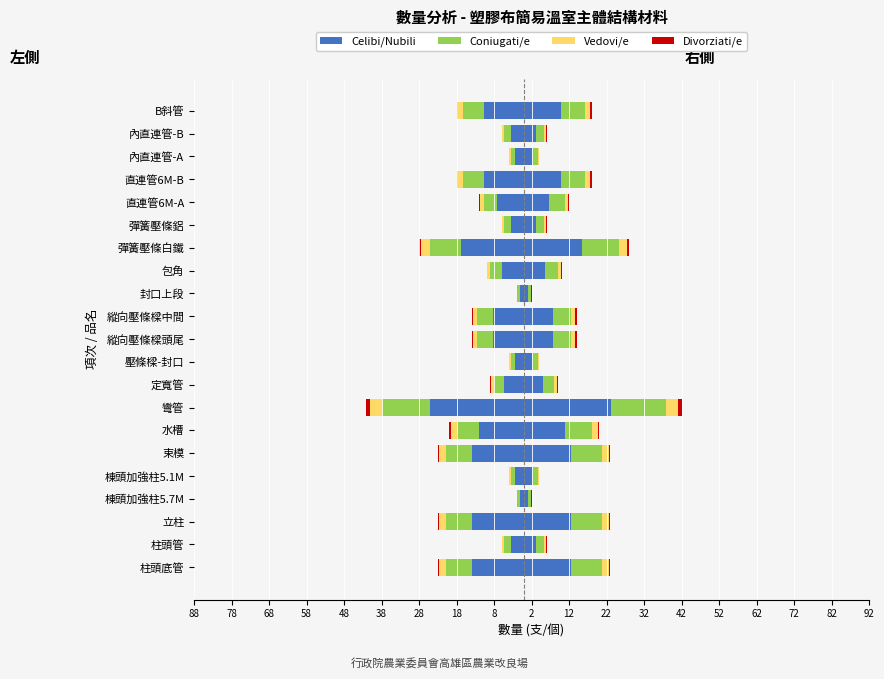

What is the difference between the maximum and minimum values in the Coniugati/e series?

12.0